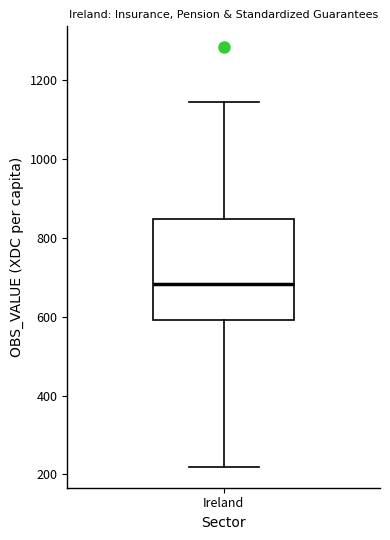

Read this box plot against the y-axis: the position of the median line, the range covered by the box, and the ends of both whiskers. The values are not printed on the chart, so give them approximately, as read against the axis.

median 680, box 600 to 840, whiskers 220 to 1140